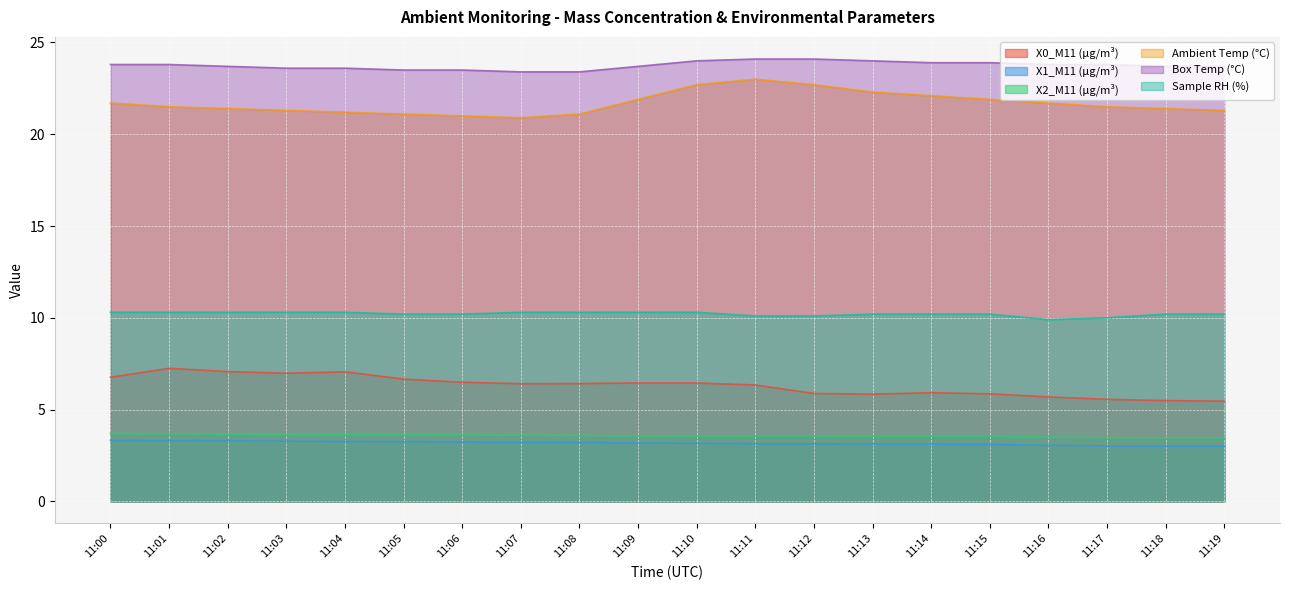

At which label does Sample RH (%) first exceed 10?

11:00